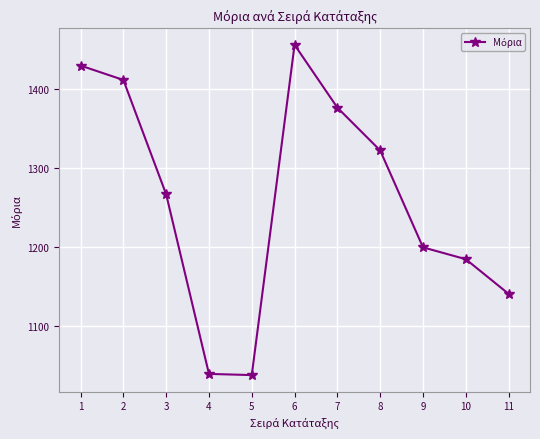

How many series are shown in this chart?

1